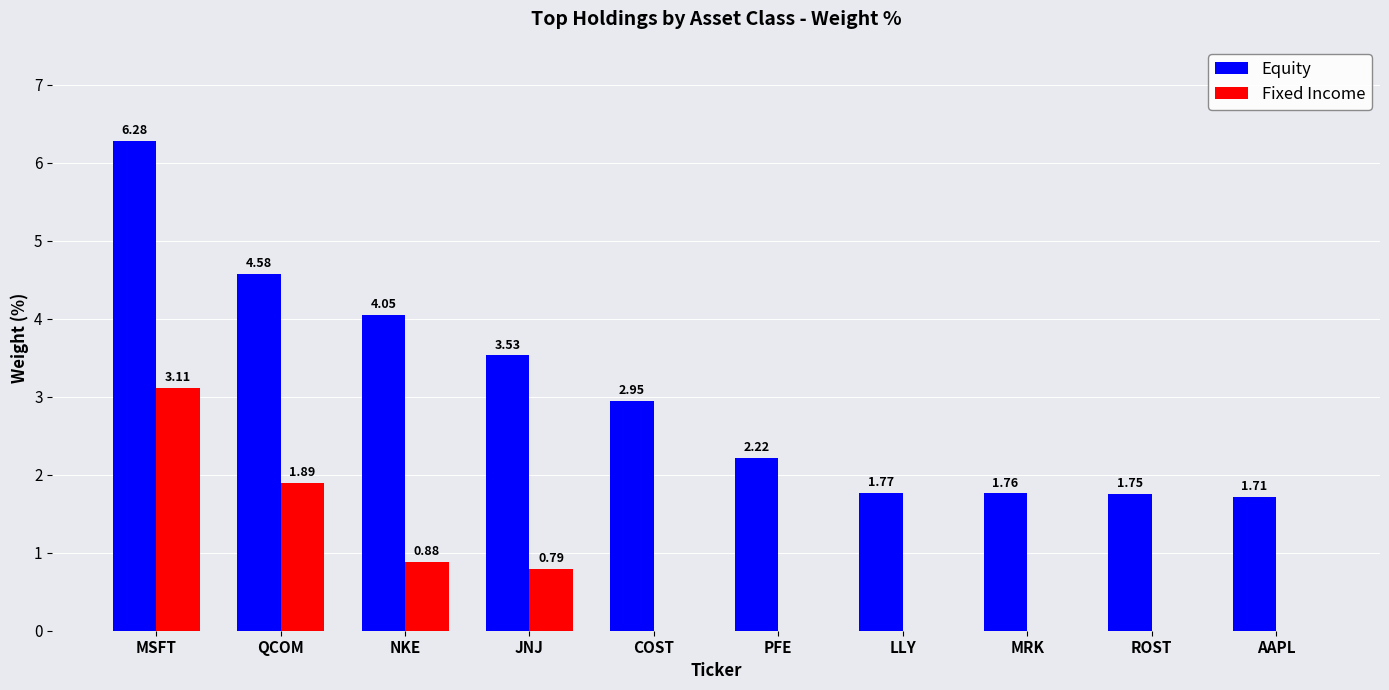

Which series has the largest total across all categories?

Equity